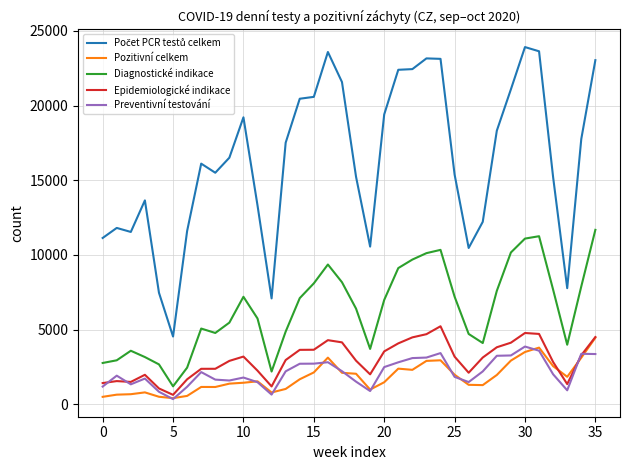

What is the highest value of the Pozitivní celkem series?

4458